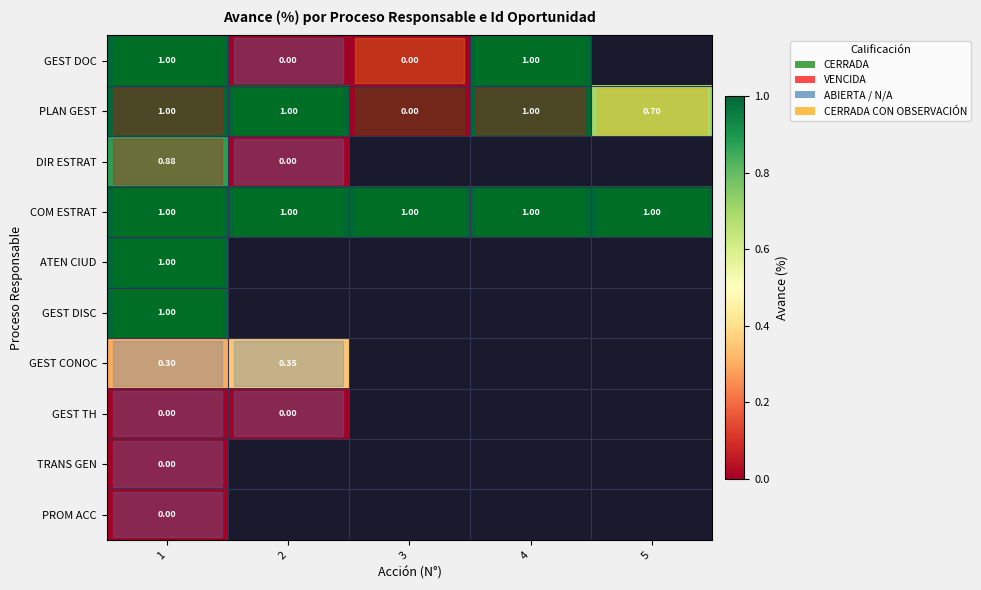

Is the value of PLAN GEST at 1 greater than the value of GEST DOC at 3?

Yes